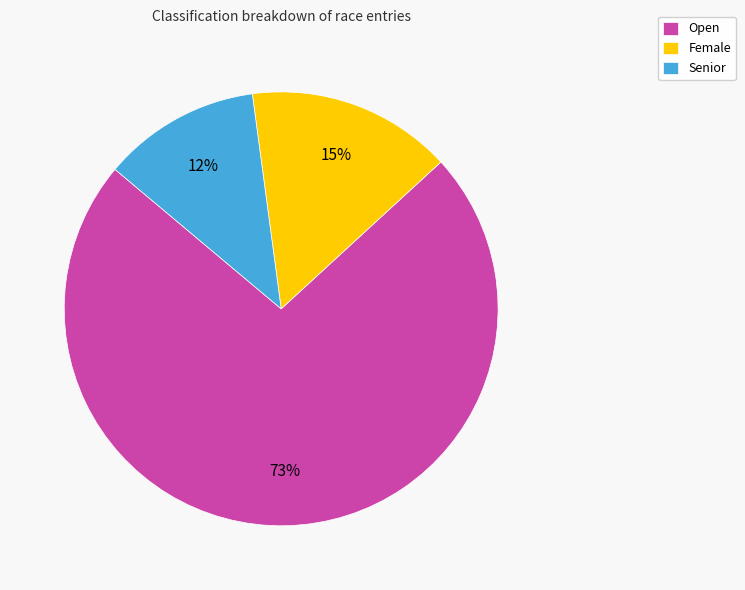

To the nearest percent, what percentage of the pie is Open?

73%